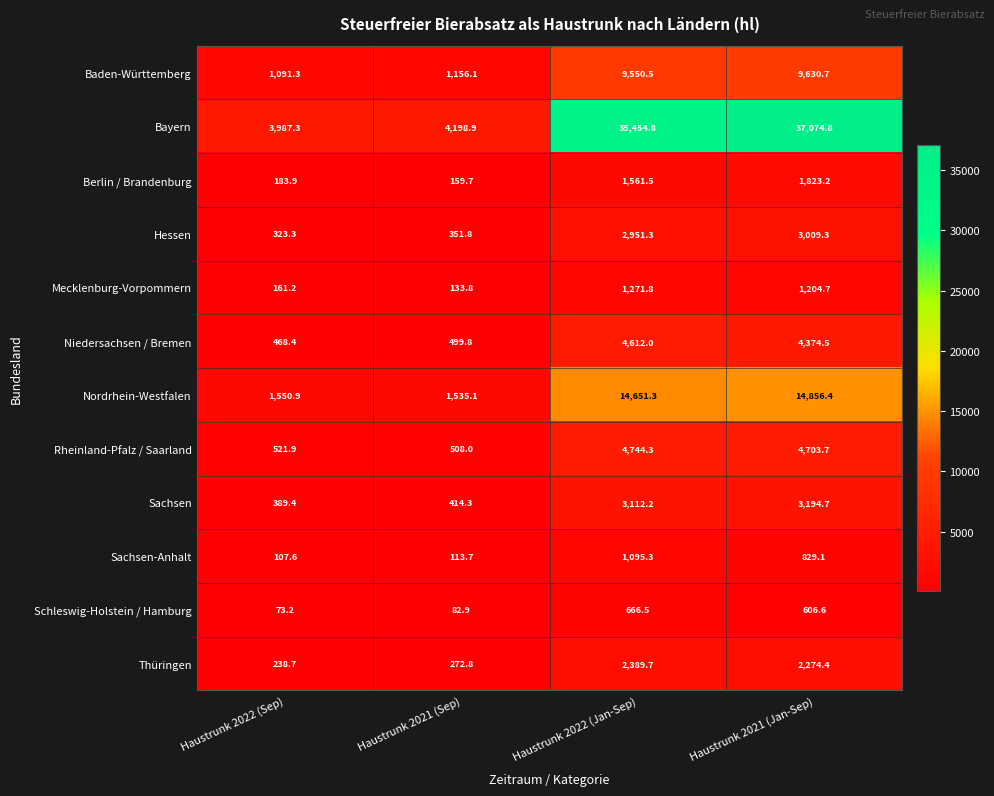

What is the smallest value displayed?

73.2